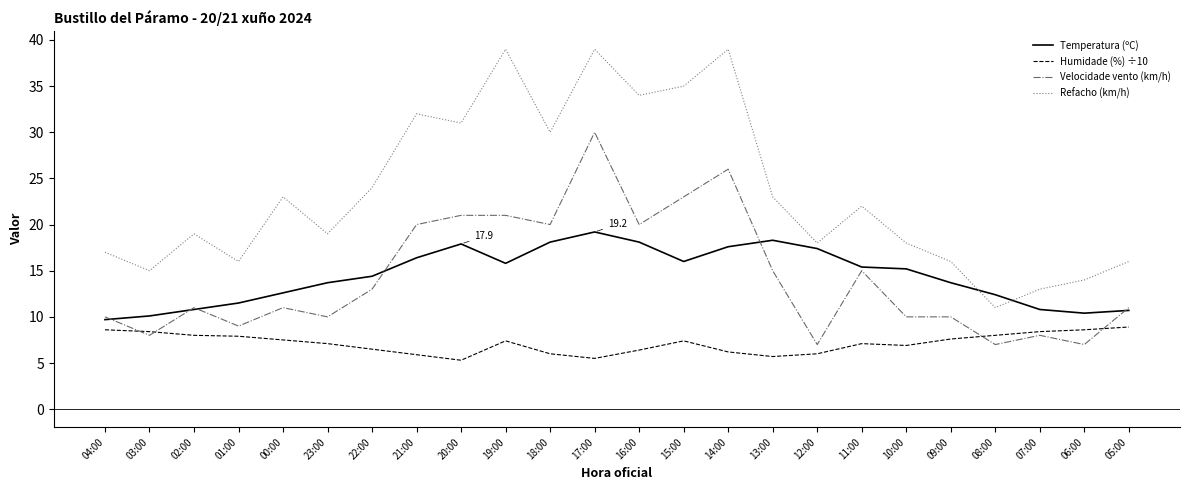

Which series changed the most between 15:00 and 10:00?

Refacho (km/h)